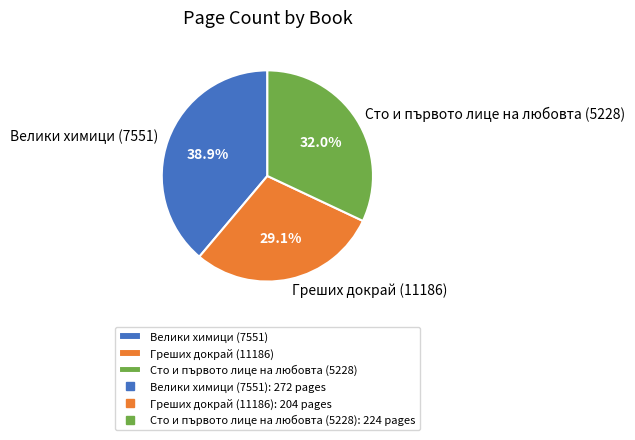

To the nearest percent, what is the combined percentage of Велики химици (7551) and Греших докрай (11186)?

68%